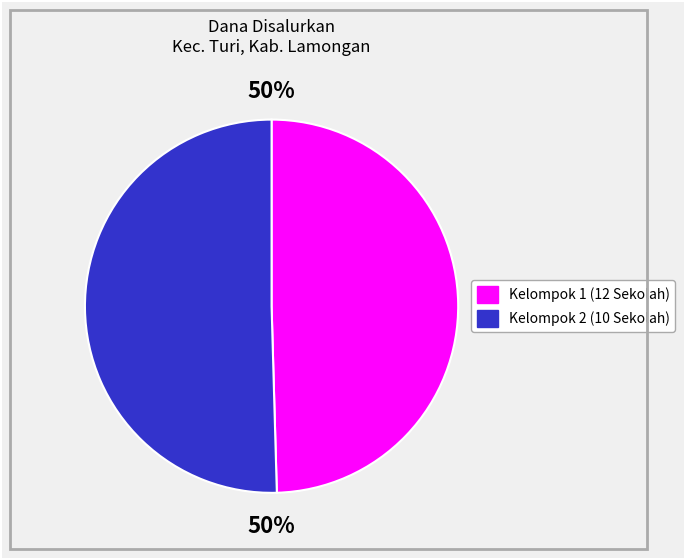

To the nearest percent, what is the average slice percentage?

50%